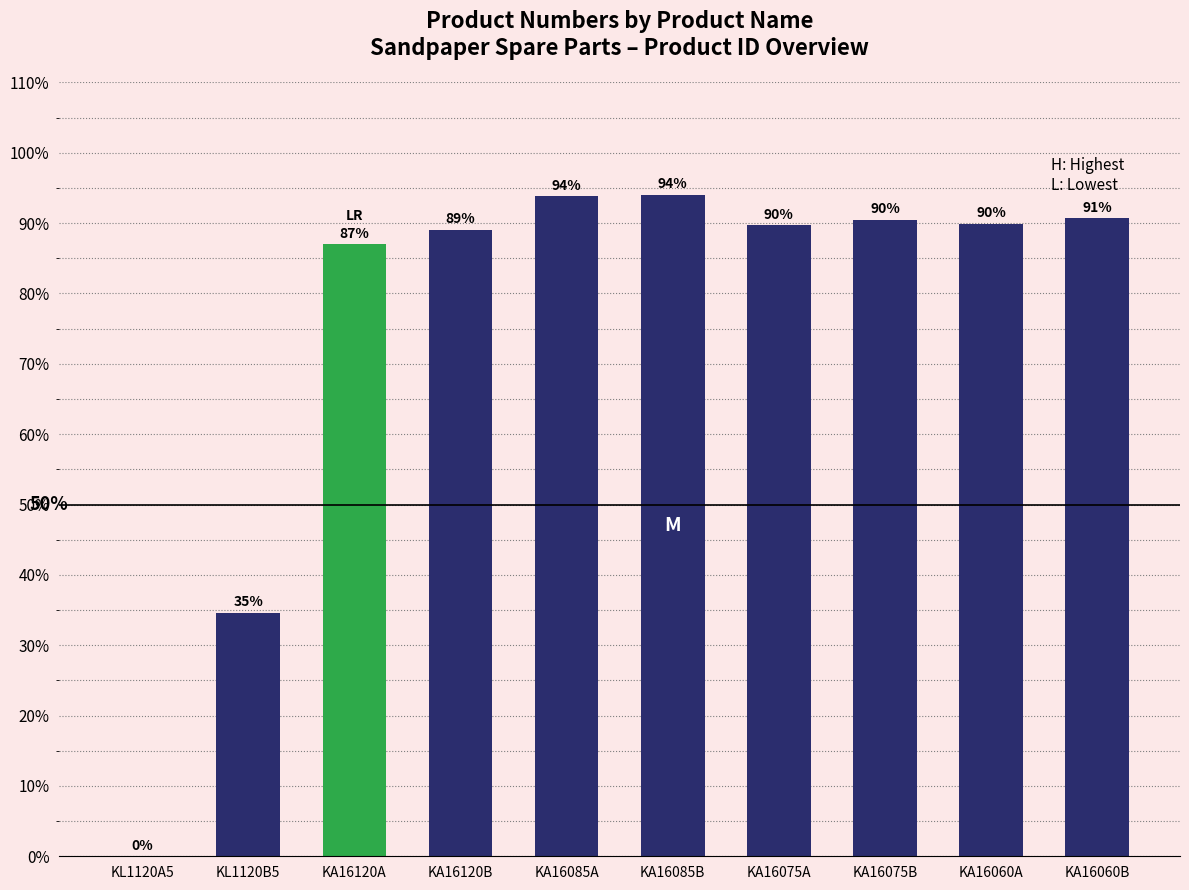

Is it true that the value at KL1120A5 is 0.0?

True